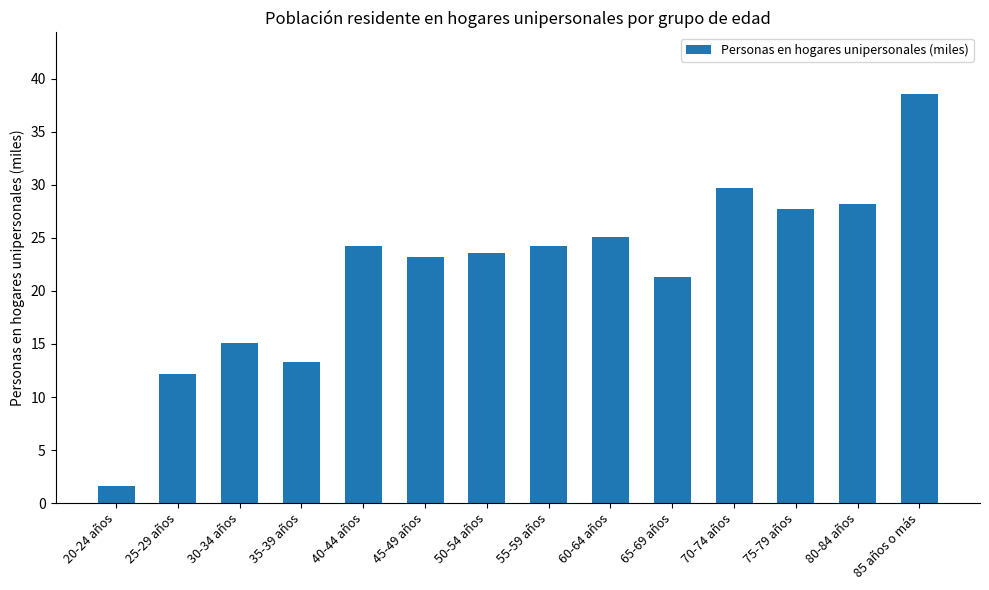

What is the minimum value shown in the chart?

1.6